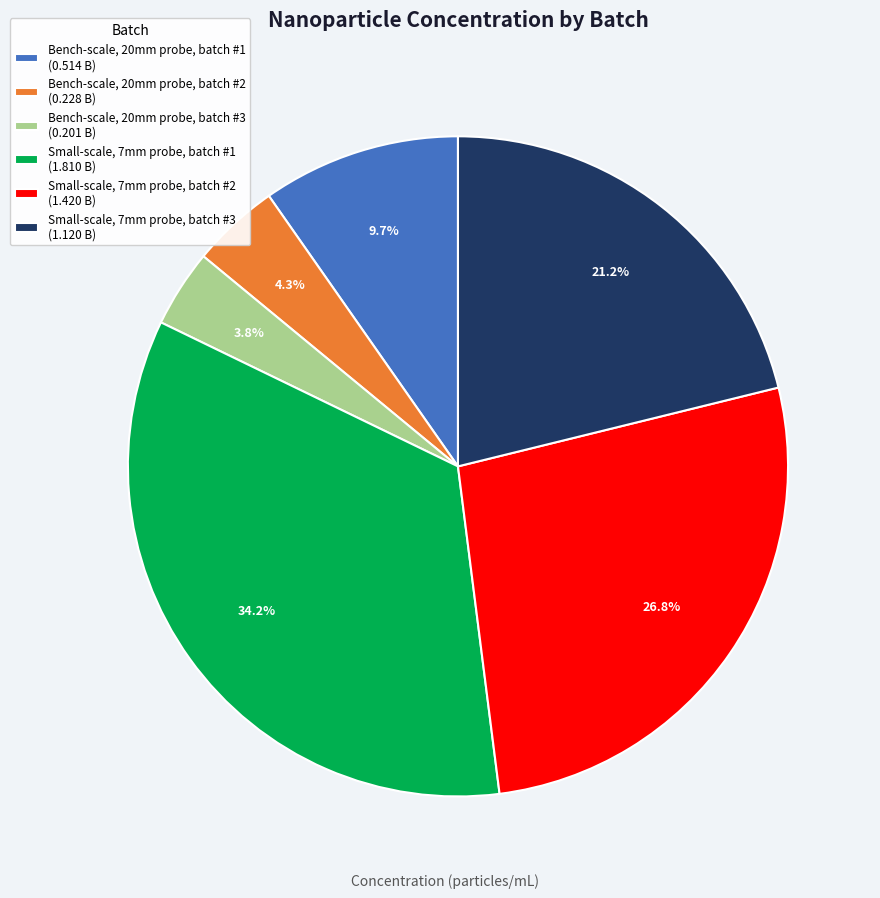

Combined, do Bench-scale, 20mm probe, batch #1 and Bench-scale, 20mm probe, batch #2 account for over 50%?

No